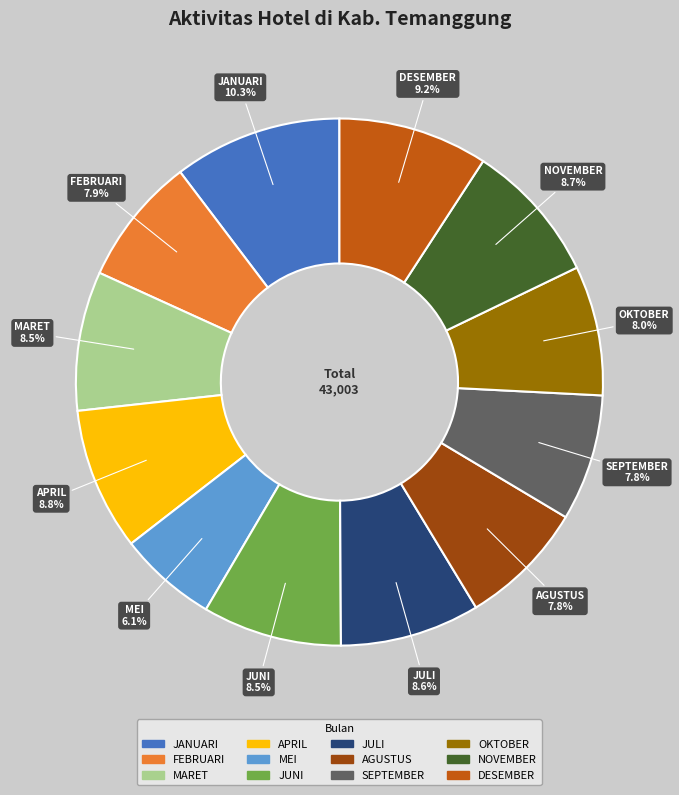

Is DESEMBER the majority of the pie?

No